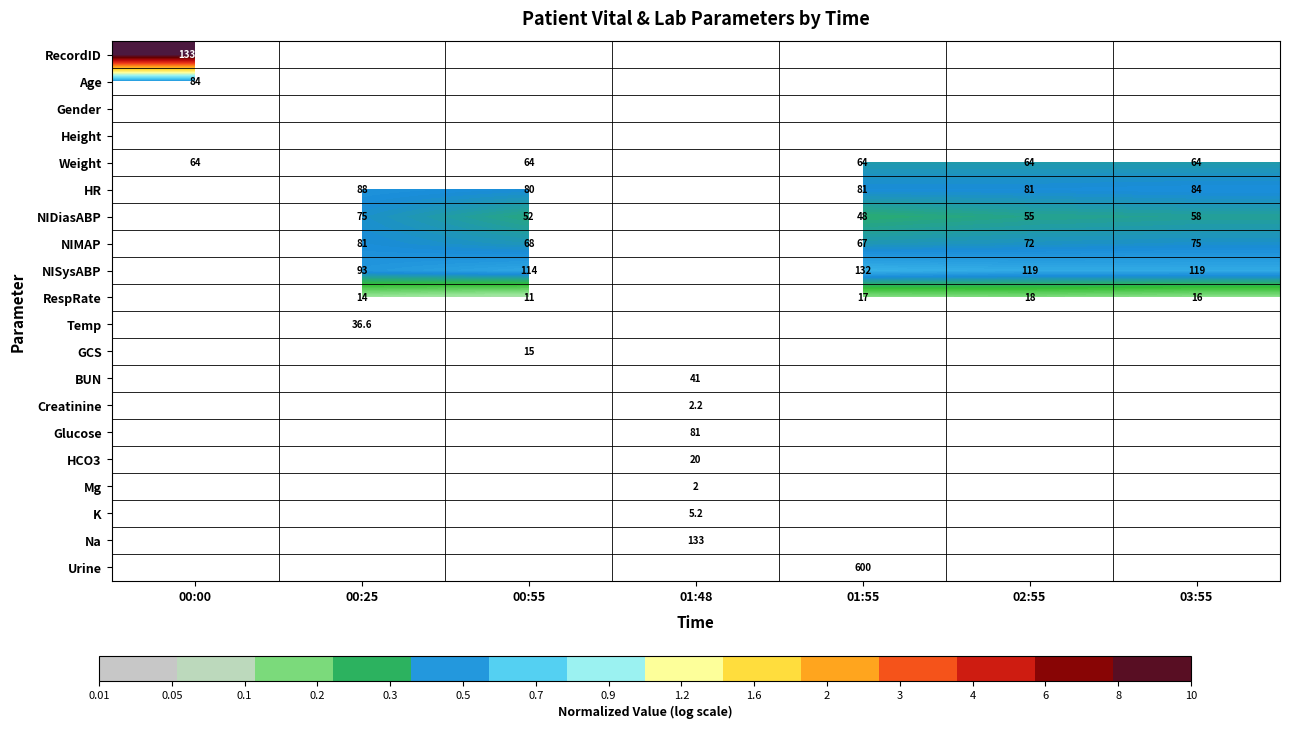

Is it true that BUN equals 41.0 at 01:48?

True